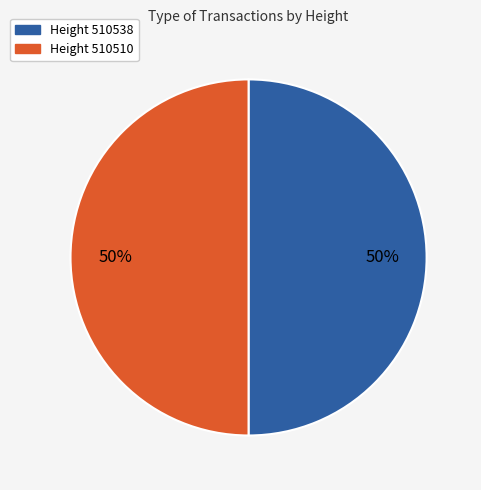

How many slices are in this pie chart?

2